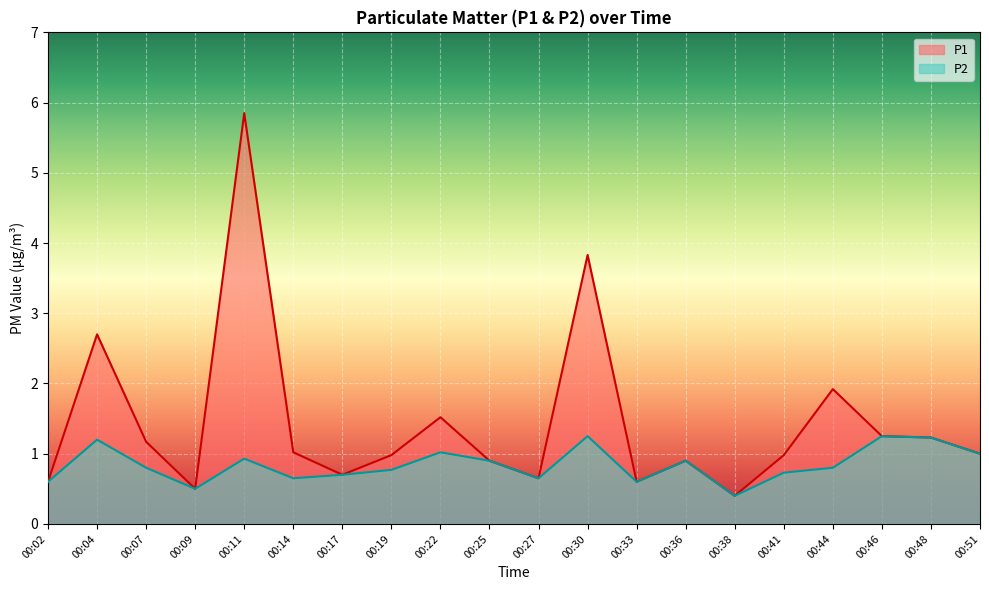

How many lines are shown in the chart?

2